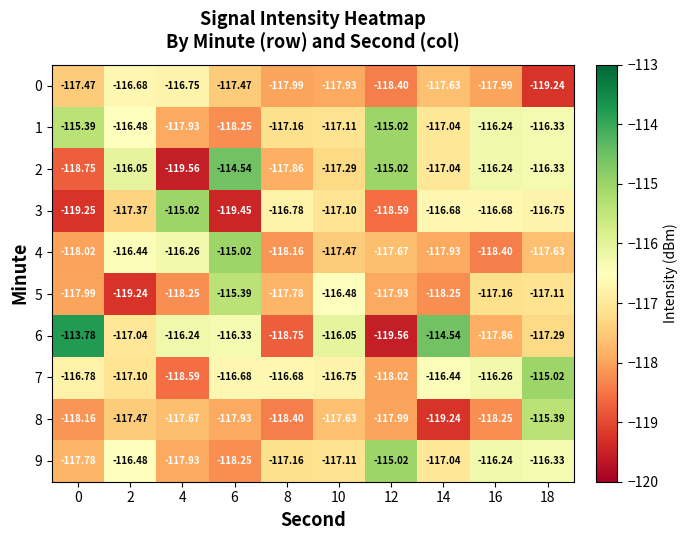

How many distinct data groups are displayed?

10